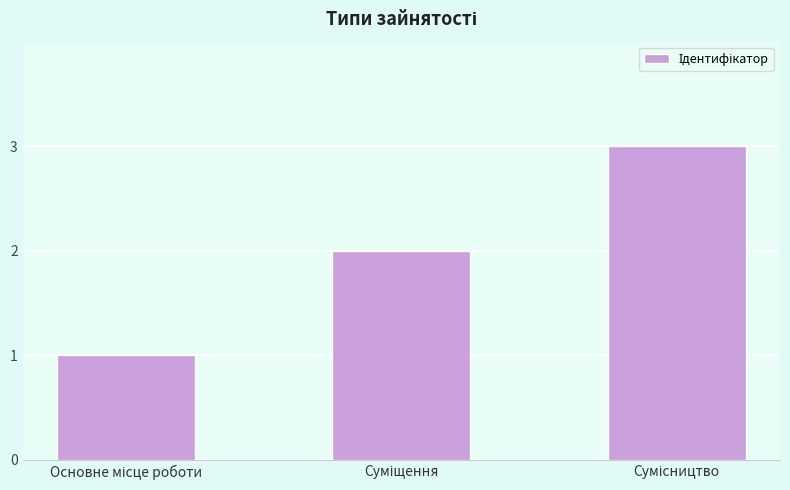

What is the greatest value displayed?

3